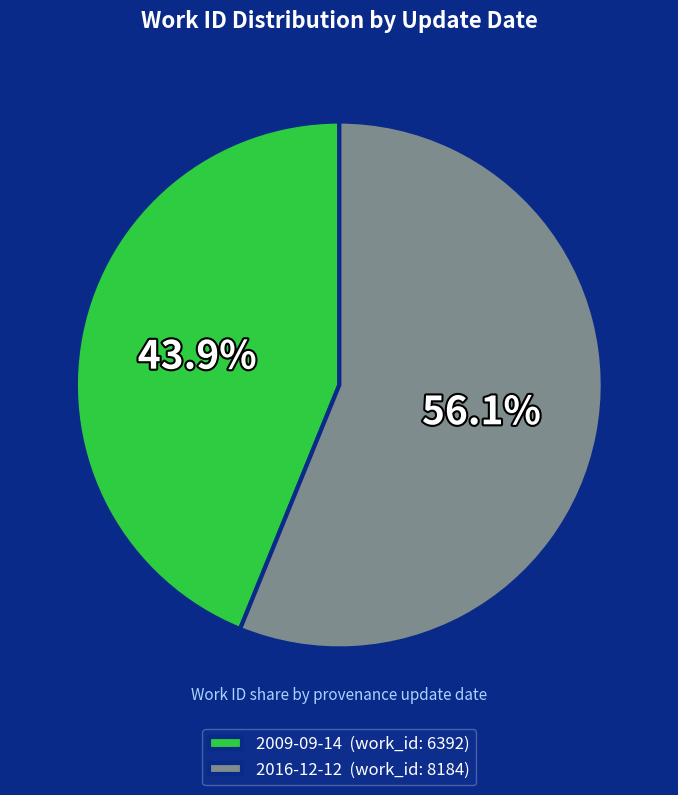

Combined, what portion of the pie is 2009-09-14 and 2016-12-12?

100.0%